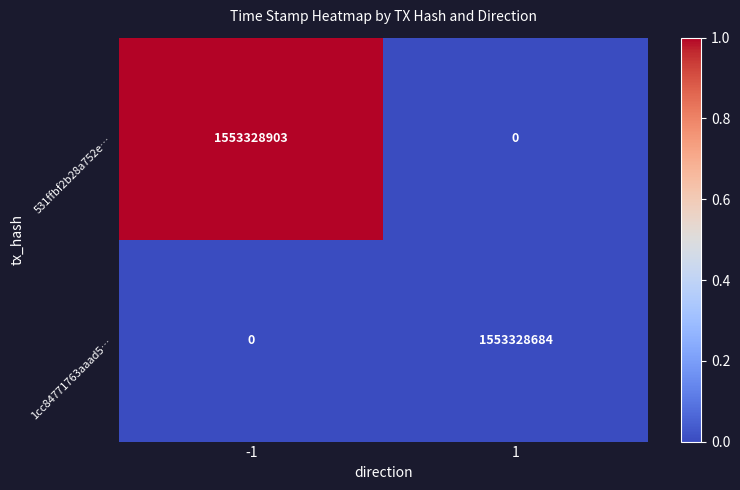

Rank the series by their maximum value, from lowest to highest.

1cc84771763aaad5…, 531ffbf2b28a752e…